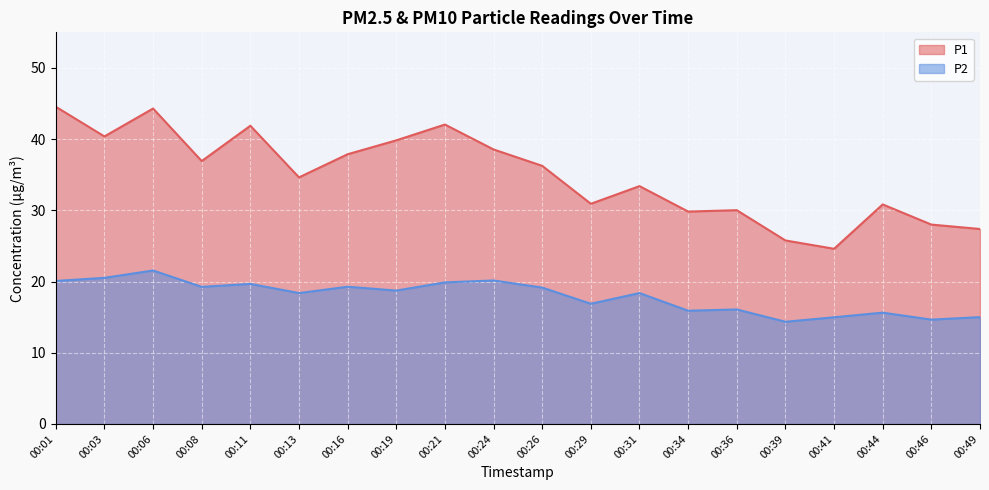

Reading right to left, extract all data points from this chart.

P1: 00:49=27.4	00:46=28.0	00:44=30.8	00:41=24.6	00:39=25.8	00:36=30.0	00:34=29.8	00:31=33.4	00:29=30.9	00:26=36.2	00:24=38.5	00:21=42.0	00:19=39.8	00:16=37.9	00:13=34.6	00:11=41.9	00:08=36.9	00:06=44.3	00:03=40.4	00:01=44.5
P2: 00:49=15.0	00:46=14.7	00:44=15.6	00:41=15.0	00:39=14.3	00:36=16.1	00:34=15.9	00:31=18.4	00:29=16.9	00:26=19.1	00:24=20.1	00:21=19.9	00:19=18.7	00:16=19.3	00:13=18.4	00:11=19.7	00:08=19.2	00:06=21.6	00:03=20.5	00:01=20.1